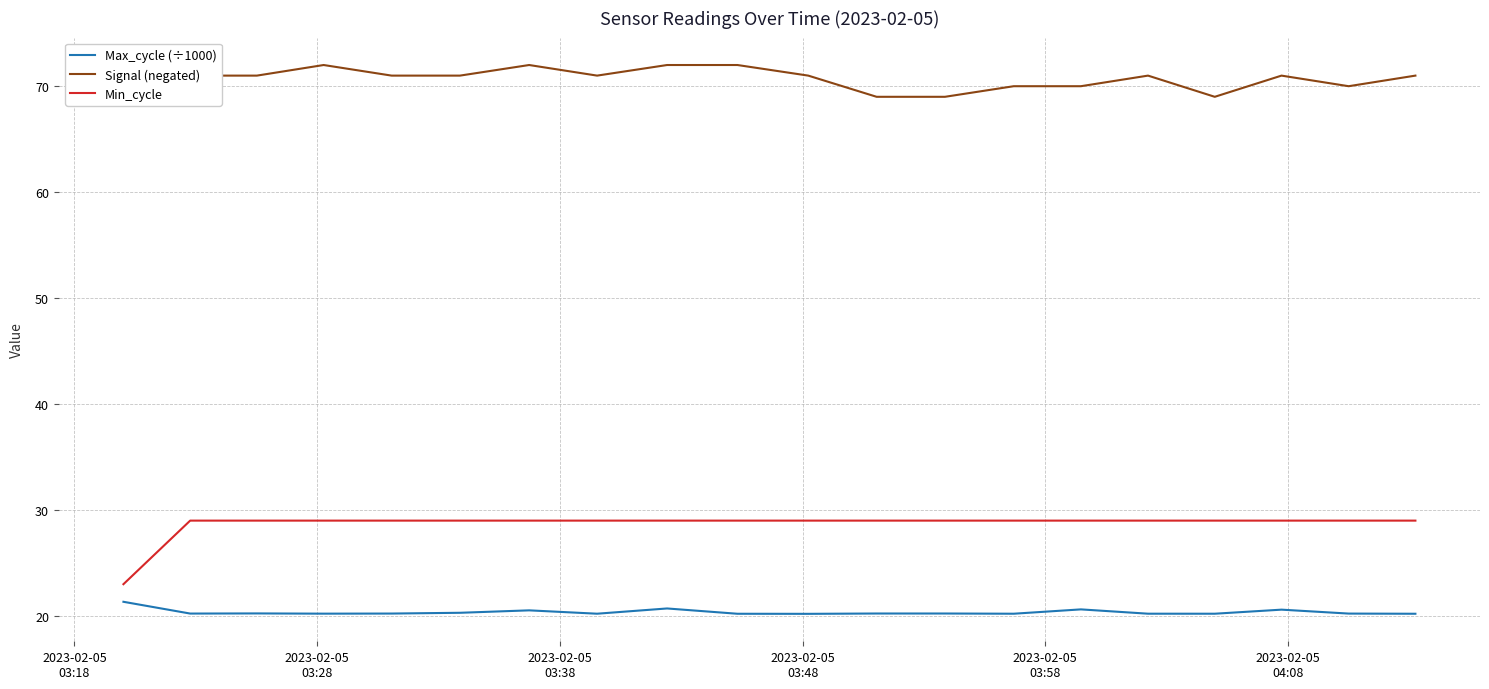

True or false: Min_cycle and Max_cycle (÷1000) cross at least once.

False